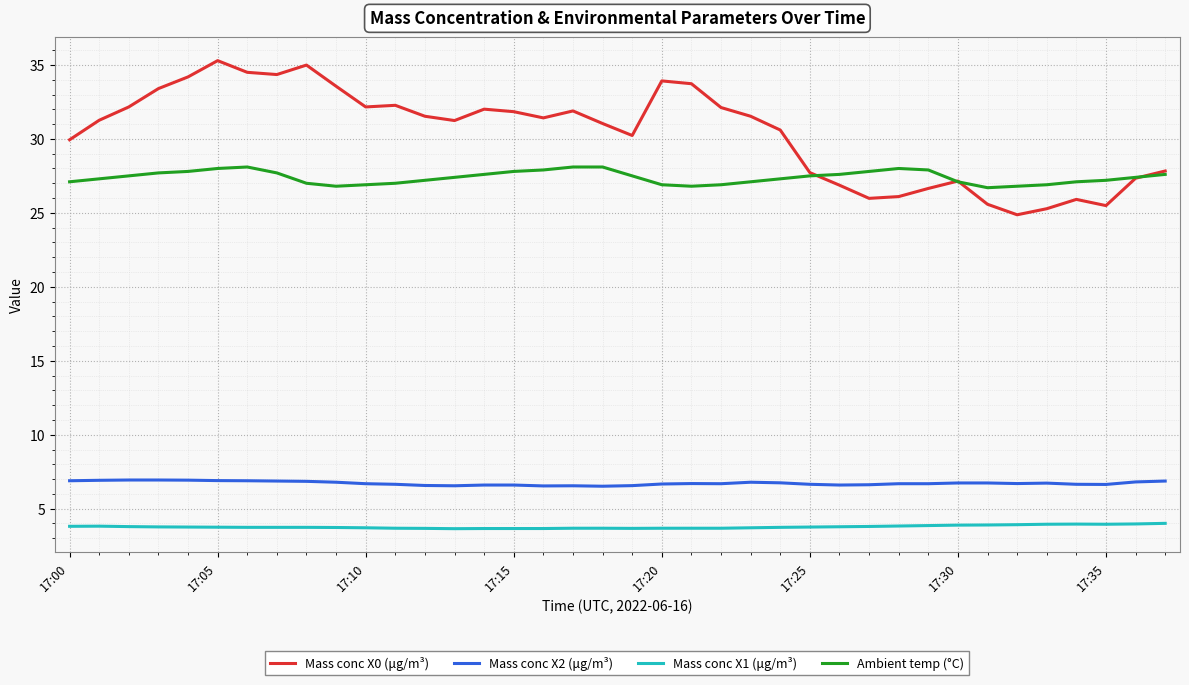

Which series has the largest total across all categories?

Mass conc X0 (μg/m³)